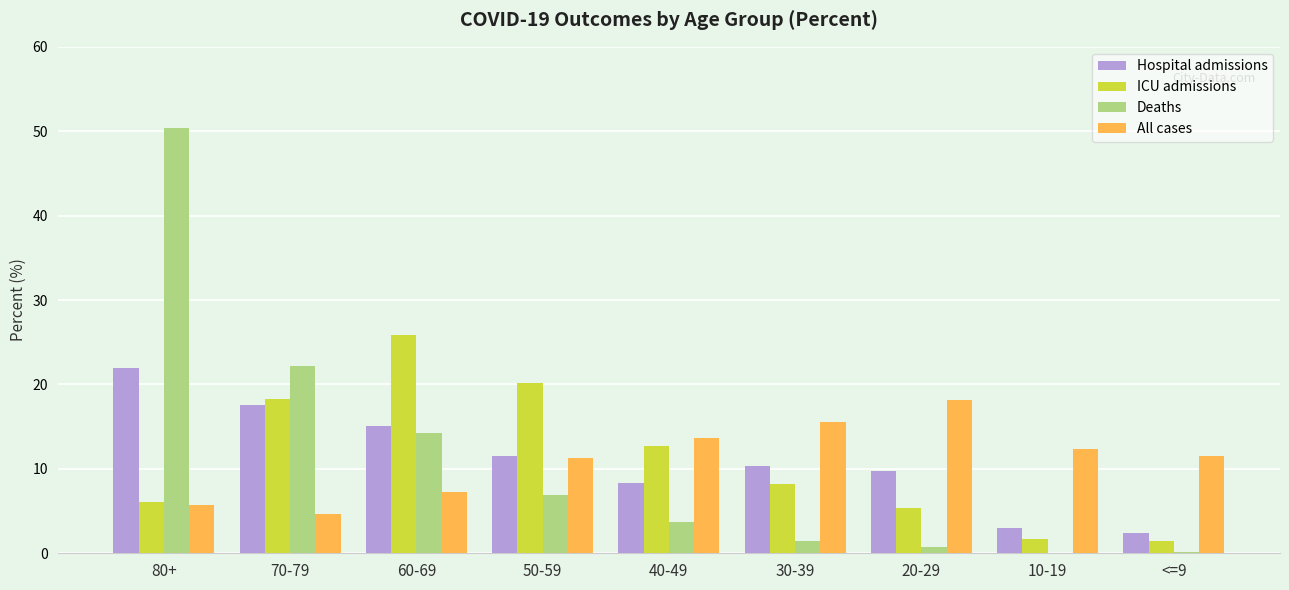

How many series are shown in this chart?

4